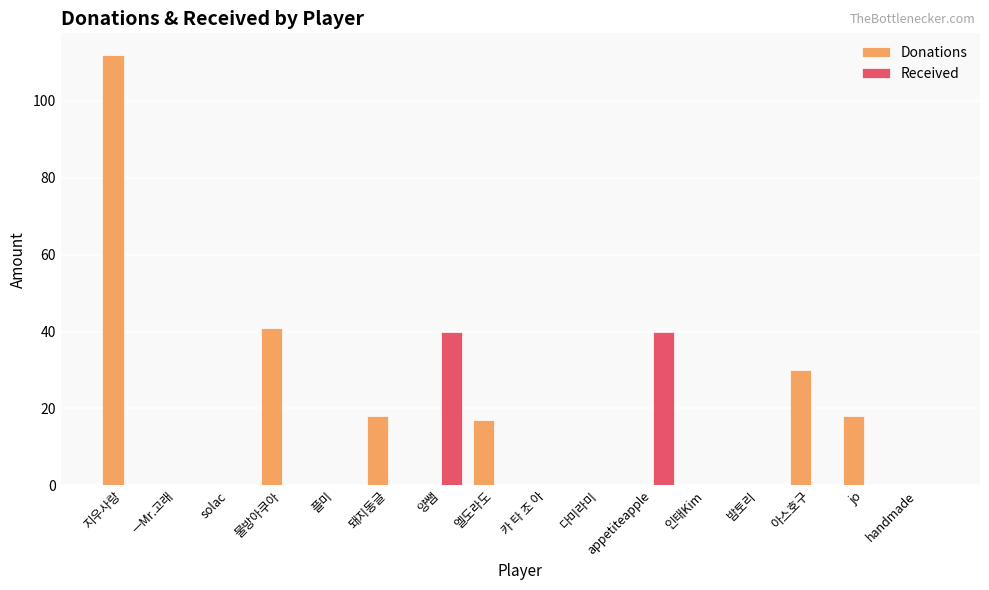

Which series has the largest total across all categories?

Donations